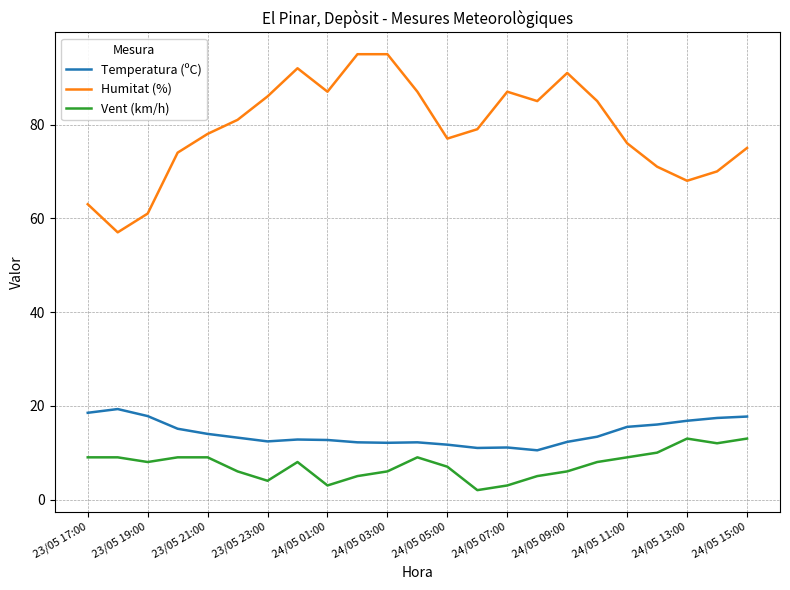

True or false: Temperatura (ºC) and Humitat (%) cross at least once.

False